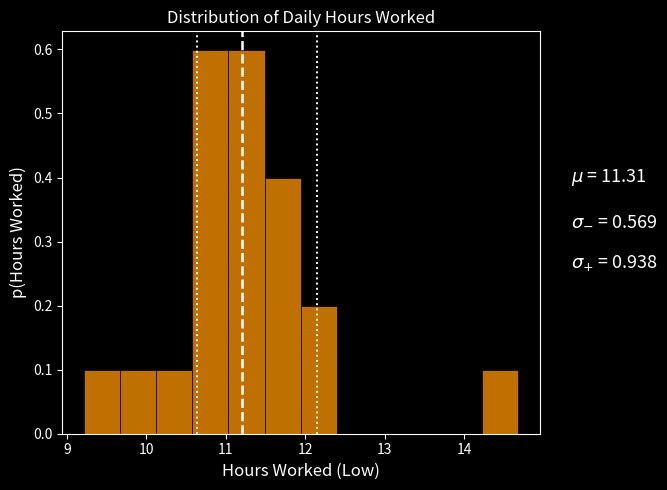

Reading left to right, transcribe this chart: for each bar, give the range it covers on the x-axis and its height. Neither the bar edges nor the heights are printed on the chart, so give them approximately, as read against the axes.

9.2 to 9.7: 0.1
9.7 to 10.1: 0.1
10.1 to 10.6: 0.1
10.6 to 11.0: 0.6
11.0 to 11.5: 0.6
11.5 to 11.9: 0.4
11.9 to 12.4: 0.2
12.4 to 12.9: 0
12.9 to 13.3: 0
13.3 to 13.8: 0
13.8 to 14.2: 0
14.2 to 14.7: 0.1